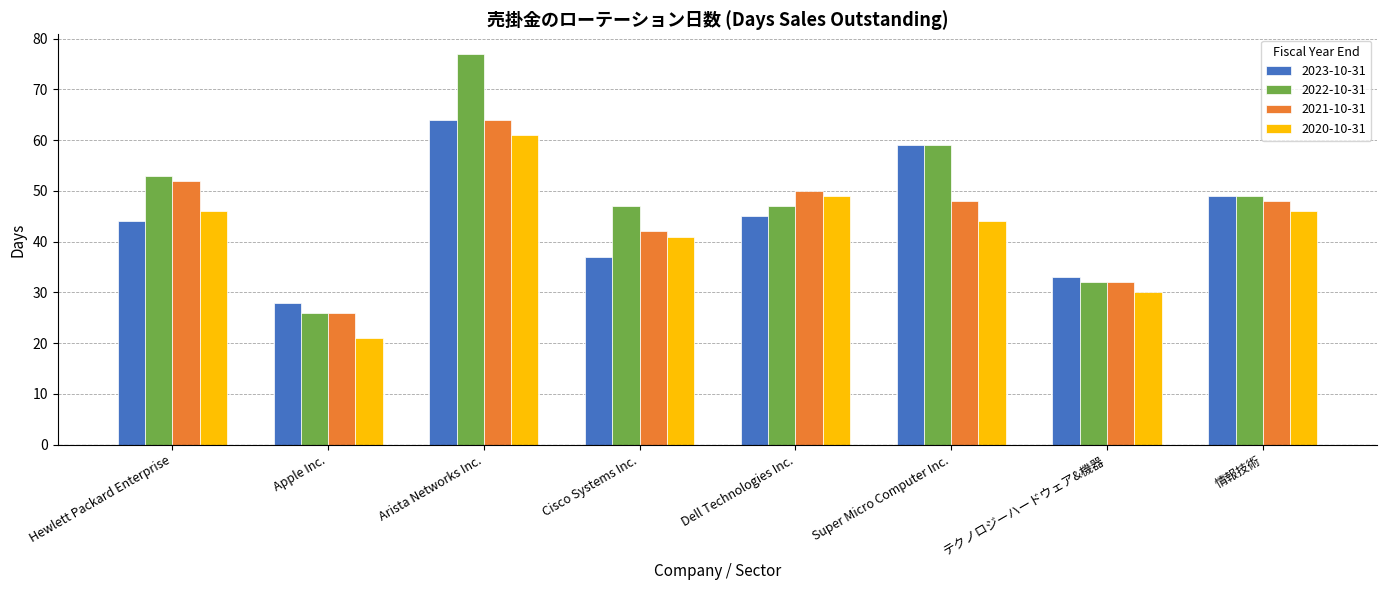

What is the value of the 2022-10-31 bar at the 7th from the left?

32